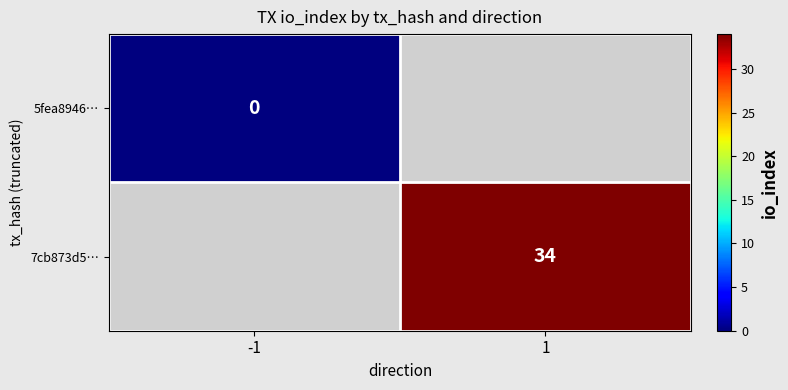

At how many categories does at least one series exceed 25?

1